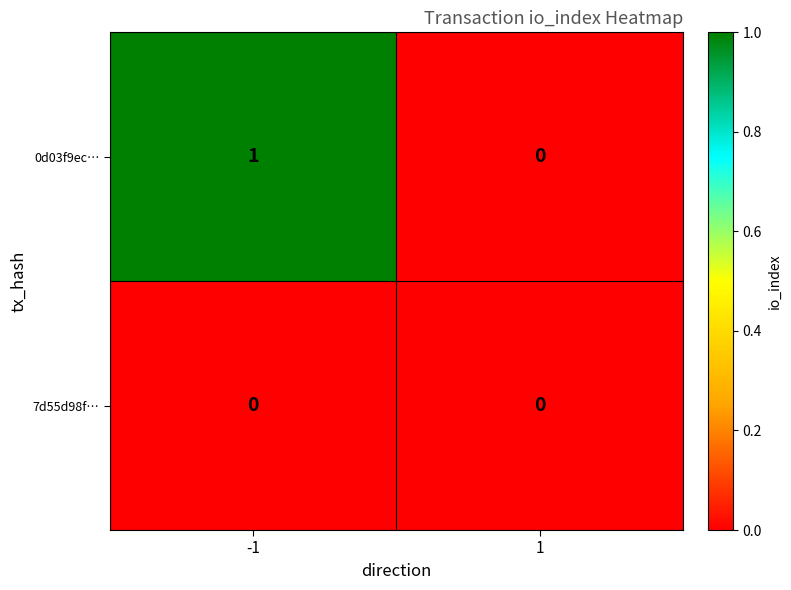

At which category is the sum across all series the highest?

-1